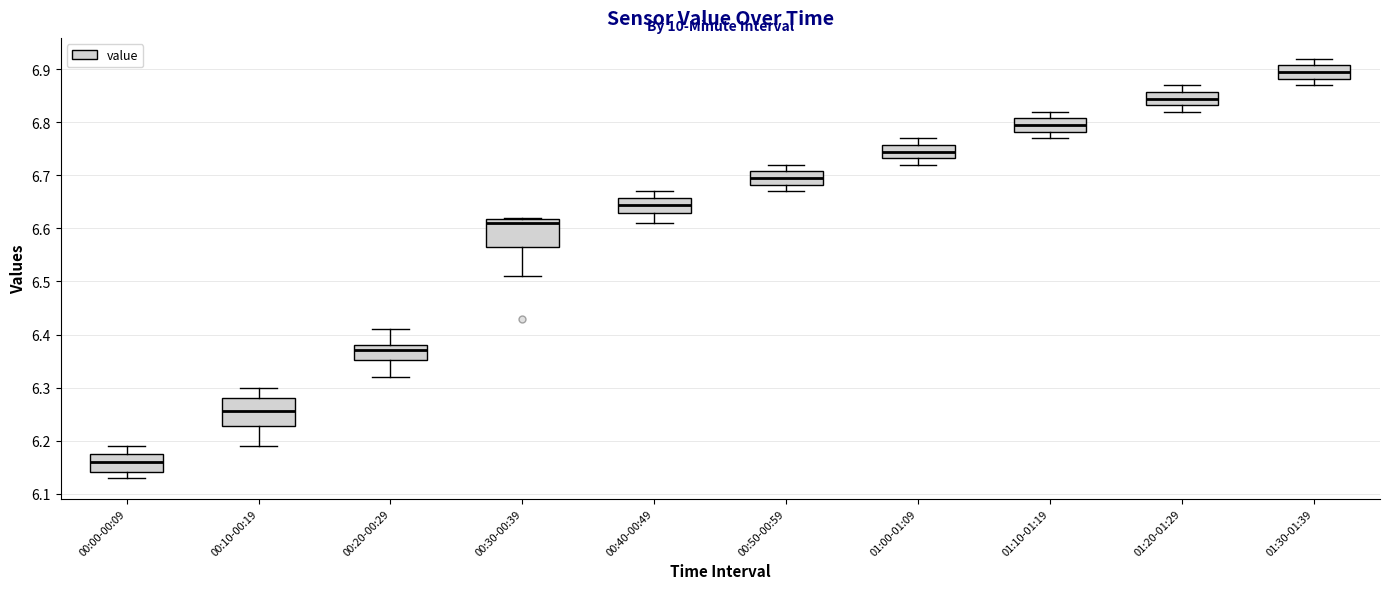

Which box's median line is the highest?

01:30-01:39